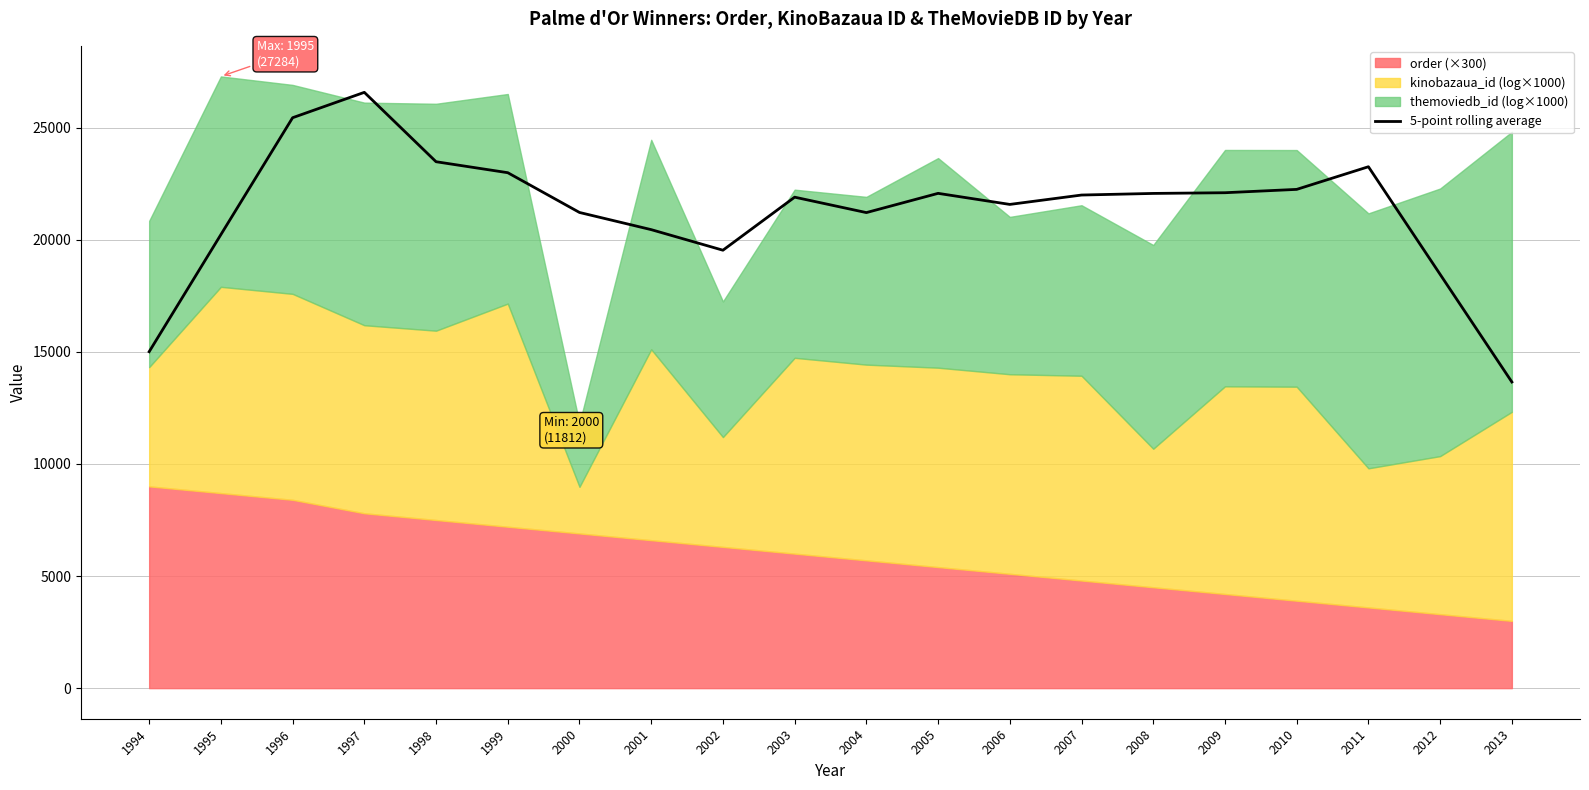

What is the value of the 7th point from the left?

21216.8